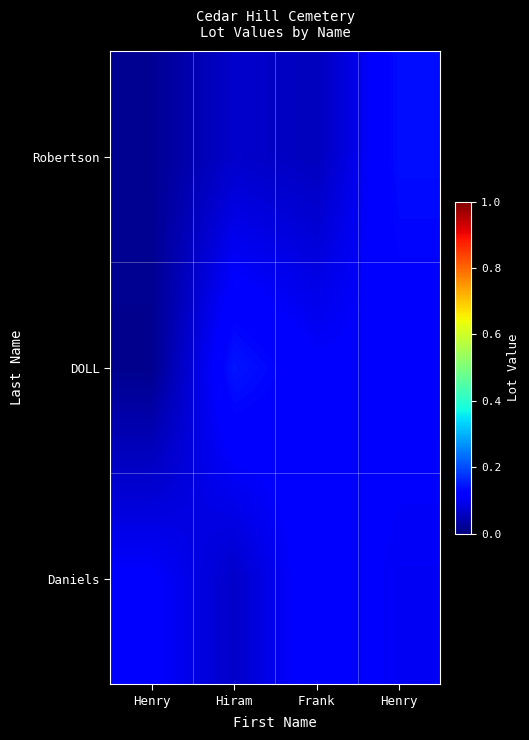

What is the maximum value shown in the chart?

0.1